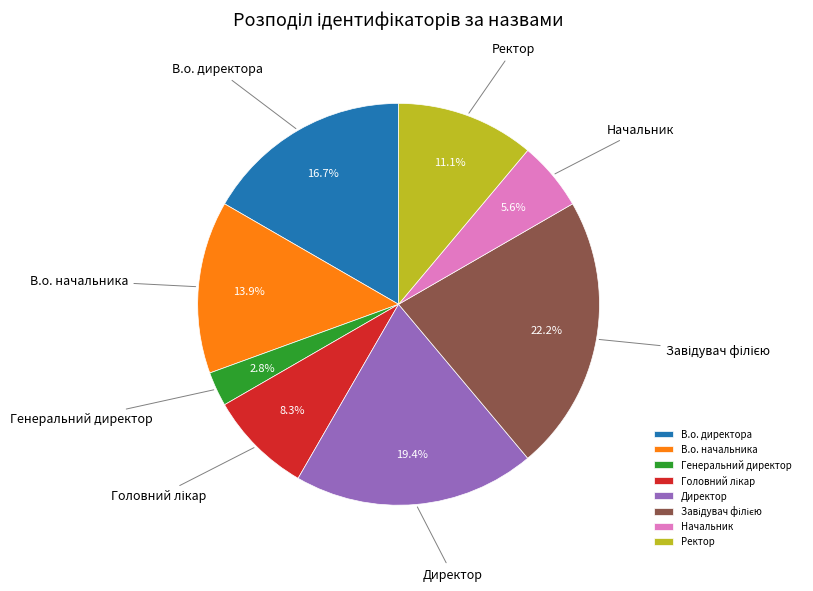

Does В.о. директора account for over 50% of the chart?

No